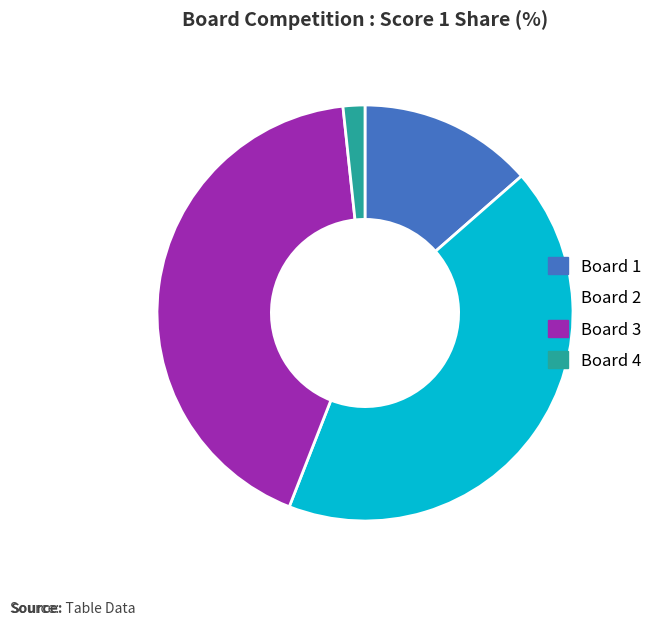

What is the smallest slice in the pie chart?

Board 4